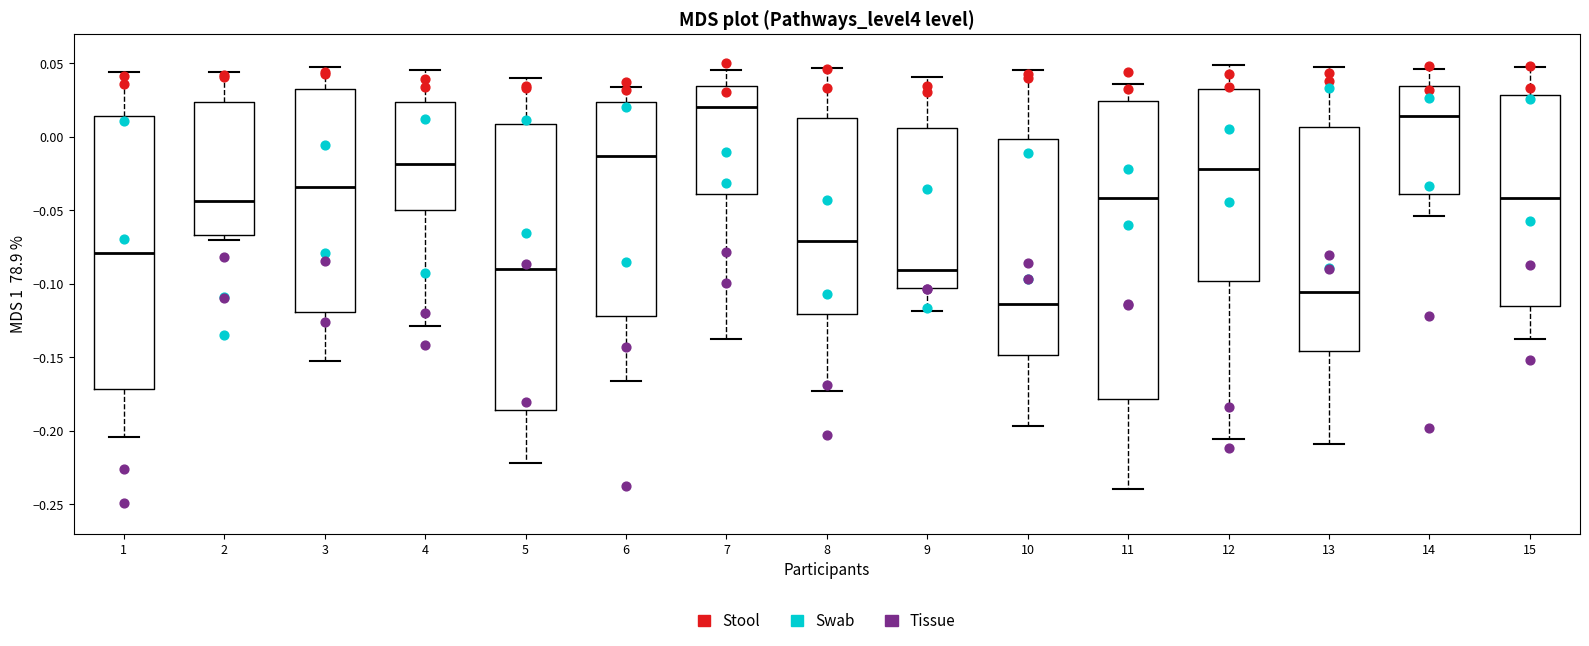

Reading left to right, read every box against the y-axis: the position of its median line, the range the box covers, and the ends of its whiskers. The values are not printed on the chart, so give them approximately, as read against the axis.

1: median -0.080, box -0.170 to 0.015, whiskers -0.205 to 0.045
2: median -0.045, box -0.065 to 0.025, whiskers -0.070 to 0.045
3: median -0.035, box -0.120 to 0.030, whiskers -0.150 to 0.045
4: median -0.020, box -0.050 to 0.025, whiskers -0.130 to 0.045
5: median -0.090, box -0.185 to 0.010, whiskers -0.220 to 0.040
6: median -0.015, box -0.120 to 0.025, whiskers -0.165 to 0.035
7: median 0.020, box -0.040 to 0.035, whiskers -0.135 to 0.045
8: median -0.070, box -0.120 to 0.015, whiskers -0.175 to 0.045
9: median -0.090, box -0.105 to 0.005, whiskers -0.120 to 0.040
10: median -0.115, box -0.150 to 0.000, whiskers -0.195 to 0.045
11: median -0.040, box -0.180 to 0.025, whiskers -0.240 to 0.035
12: median -0.020, box -0.100 to 0.035, whiskers -0.205 to 0.050
13: median -0.105, box -0.145 to 0.005, whiskers -0.210 to 0.045
14: median 0.015, box -0.040 to 0.035, whiskers -0.055 to 0.045
15: median -0.040, box -0.115 to 0.030, whiskers -0.140 to 0.045